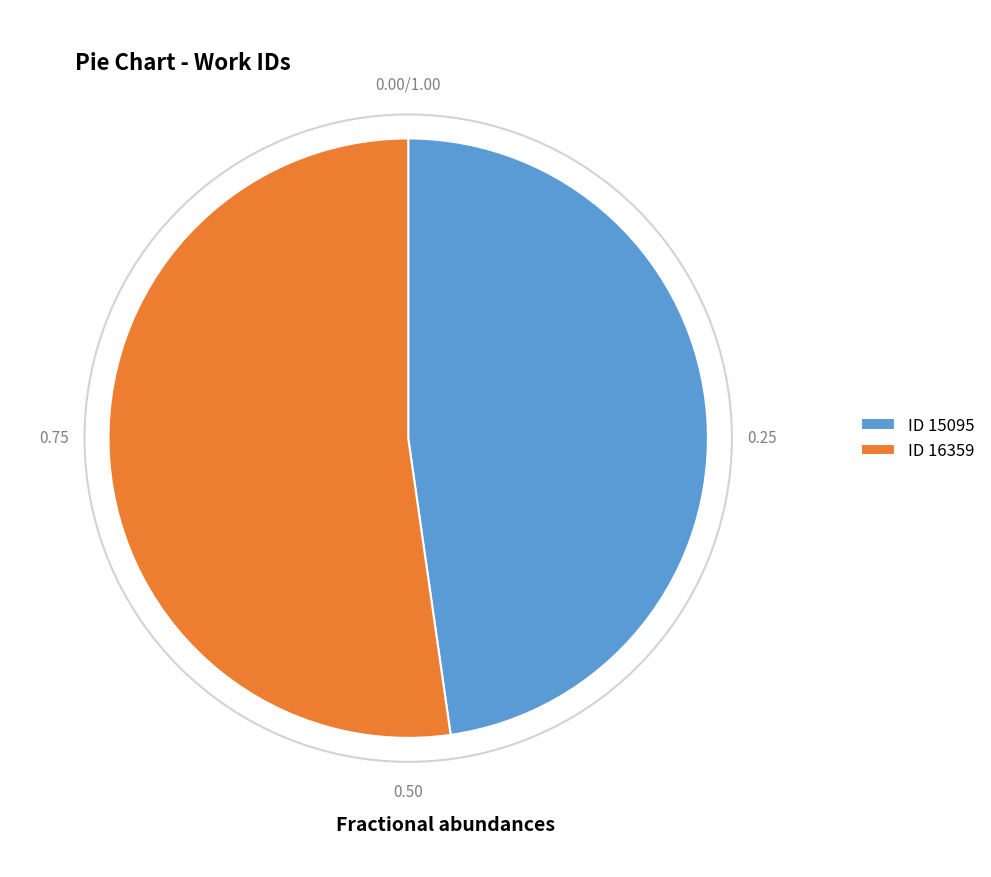

Which has a higher value, ID 16359 or ID 15095?

ID 16359